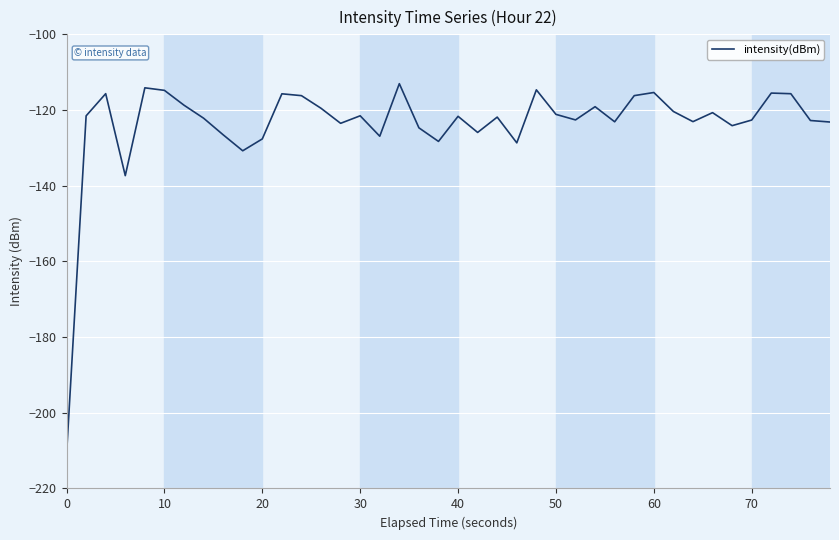

What is the difference between the maximum and minimum values?

98.0